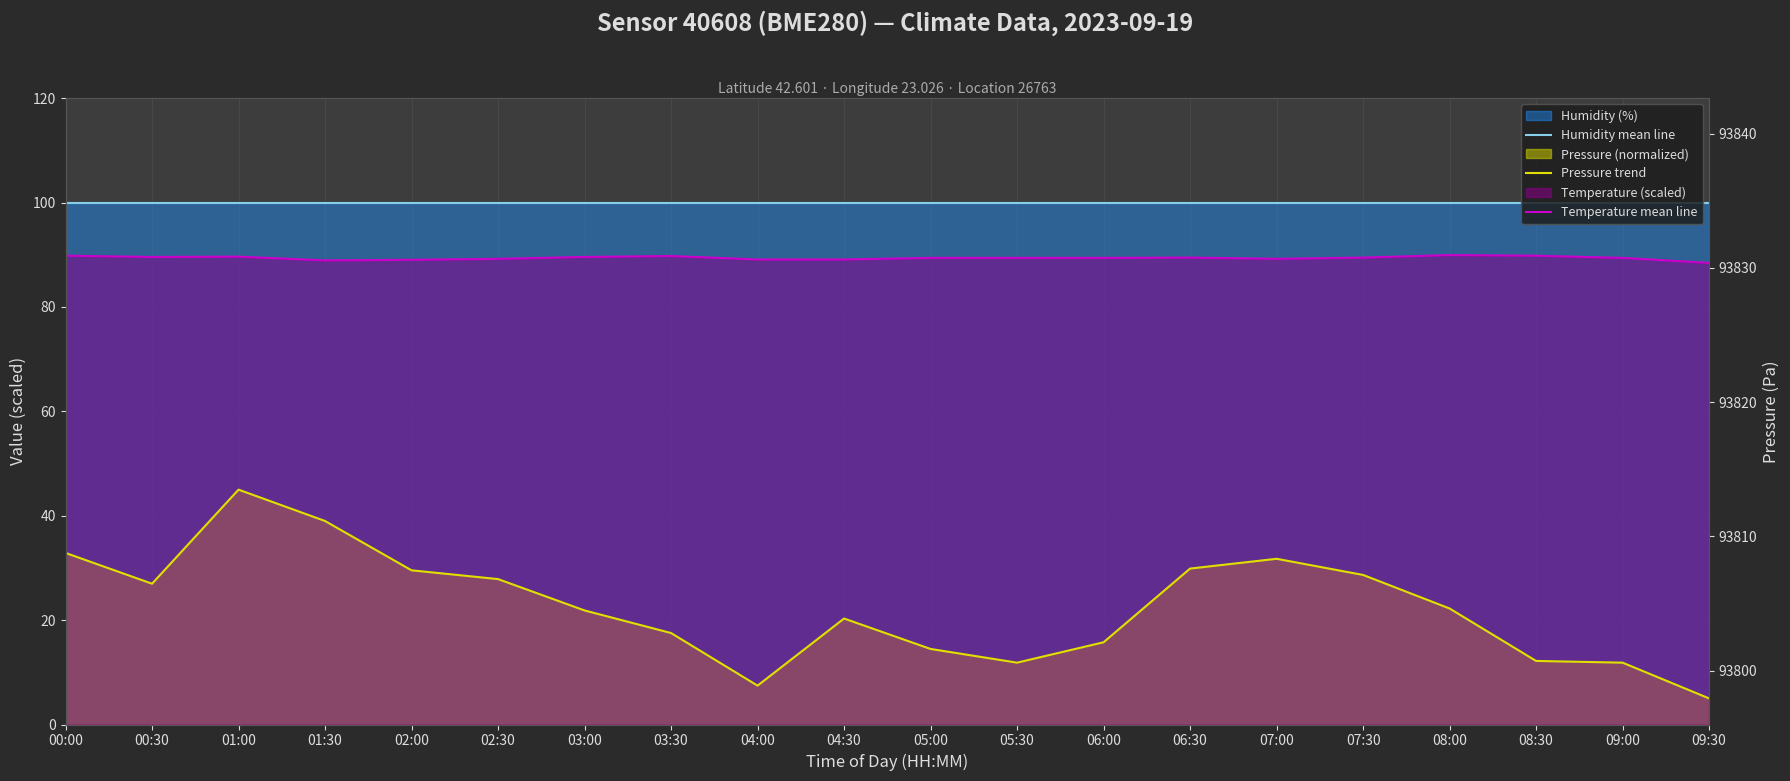

True or false: Humidity mean line and Temperature mean line intersect in this chart.

False